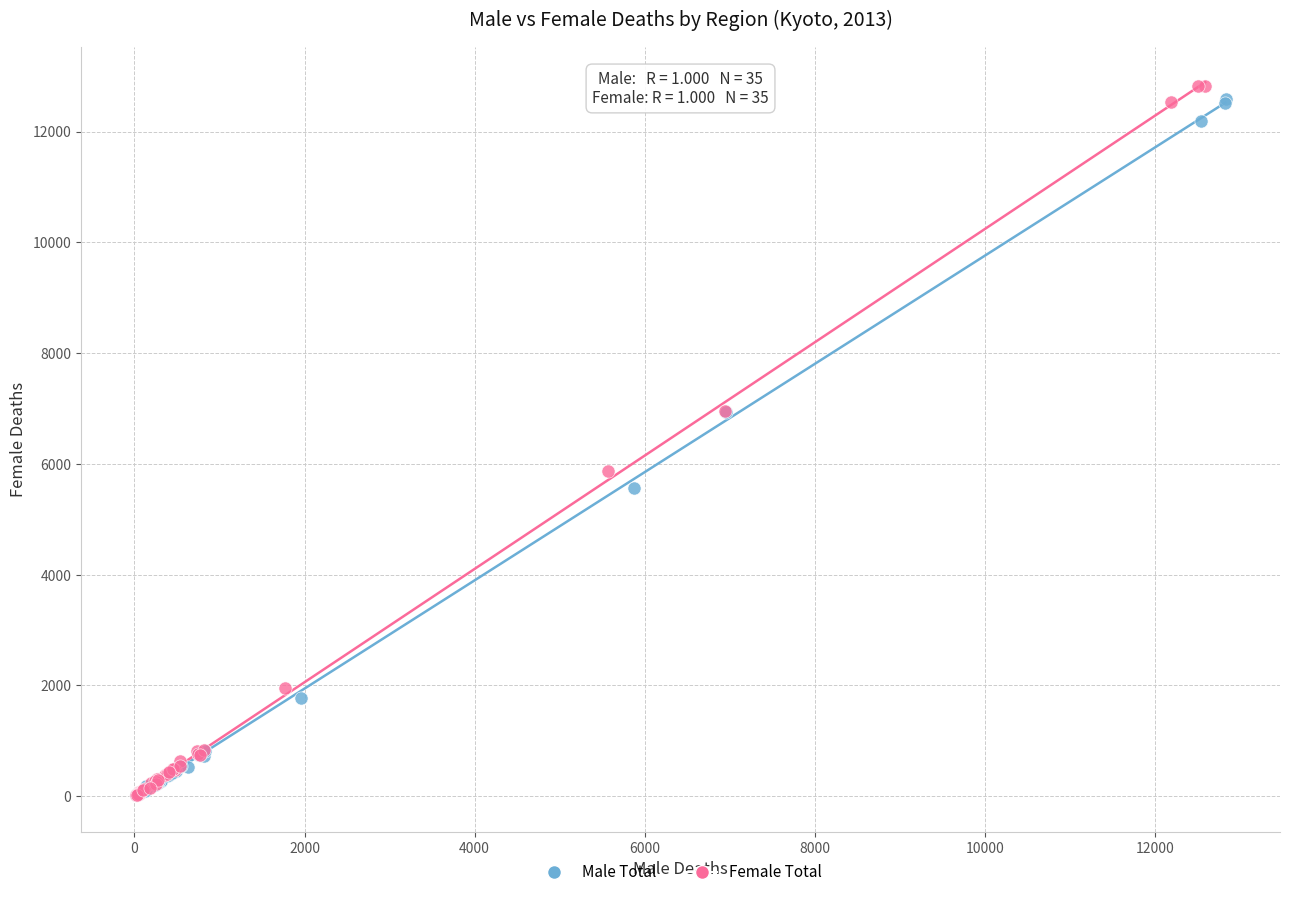

Which series has the widest spread of Y values?

Female Total